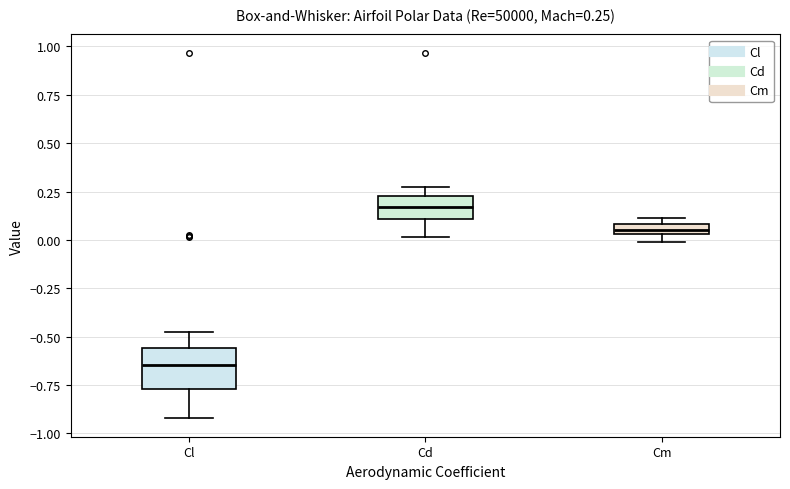

Comparing the boxes themselves (not the whiskers), which one is the tallest?

Cl